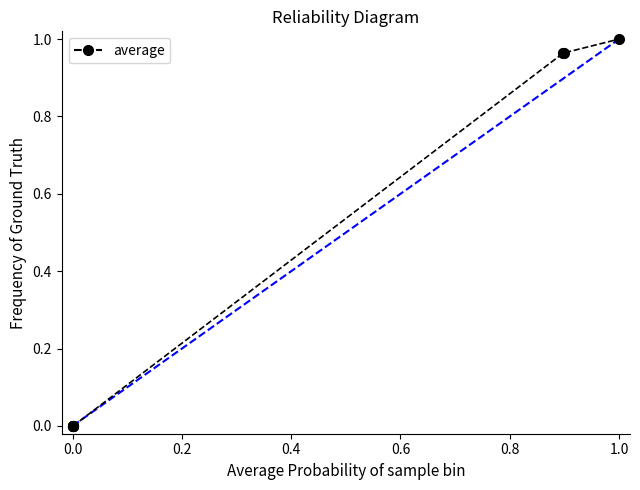

What is the sum of all values?

3.9